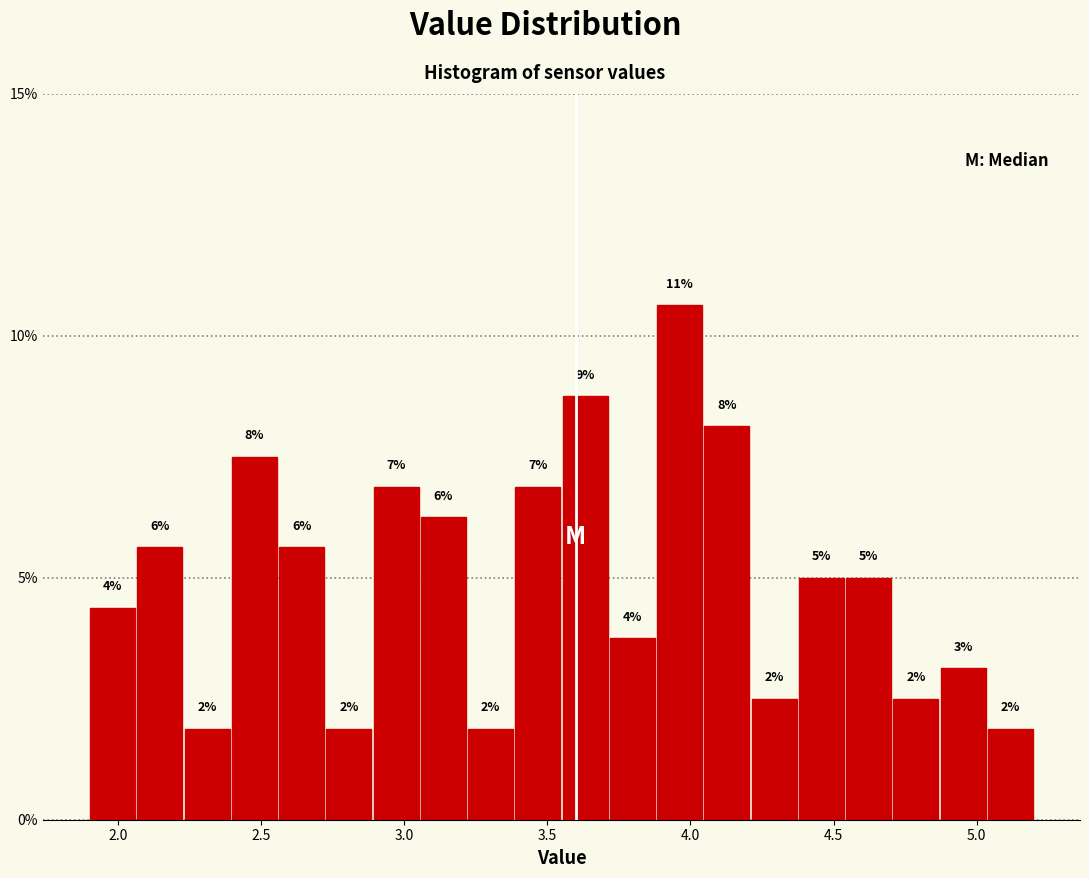

Around what value on the x-axis is the tallest bar? Give the approximate position of its centre, as read against the axis.

3.95